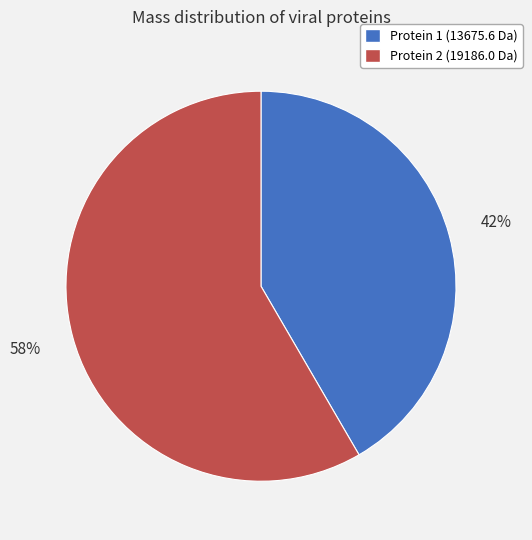

How many slices are in this pie chart?

2